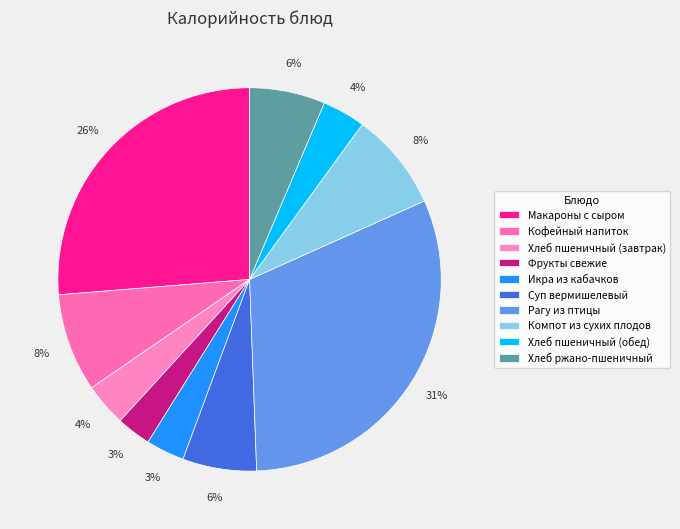

How many slices are in this pie chart?

10